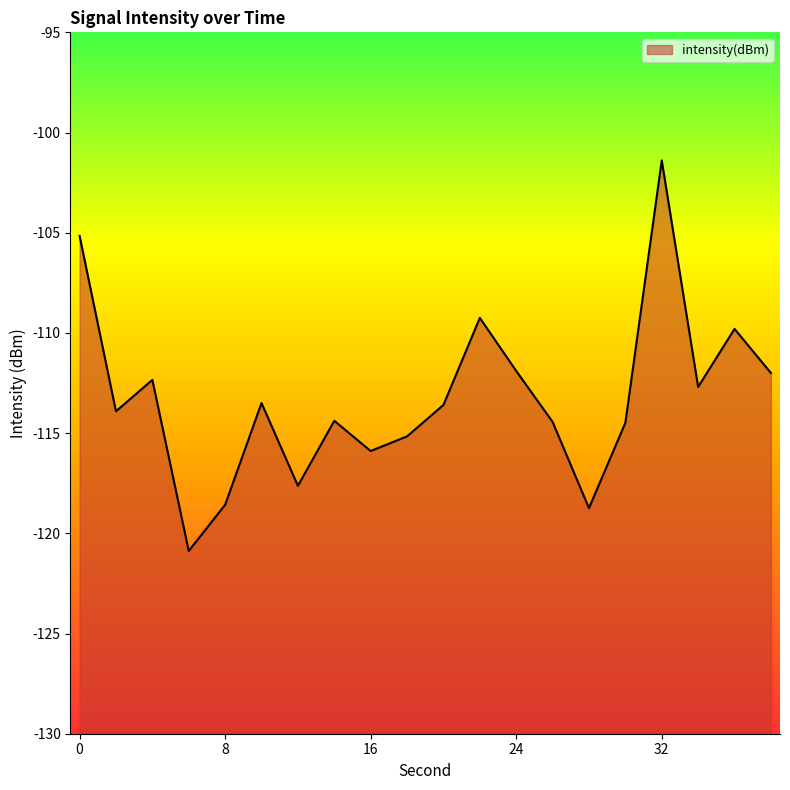

Where is the first local maximum?

4